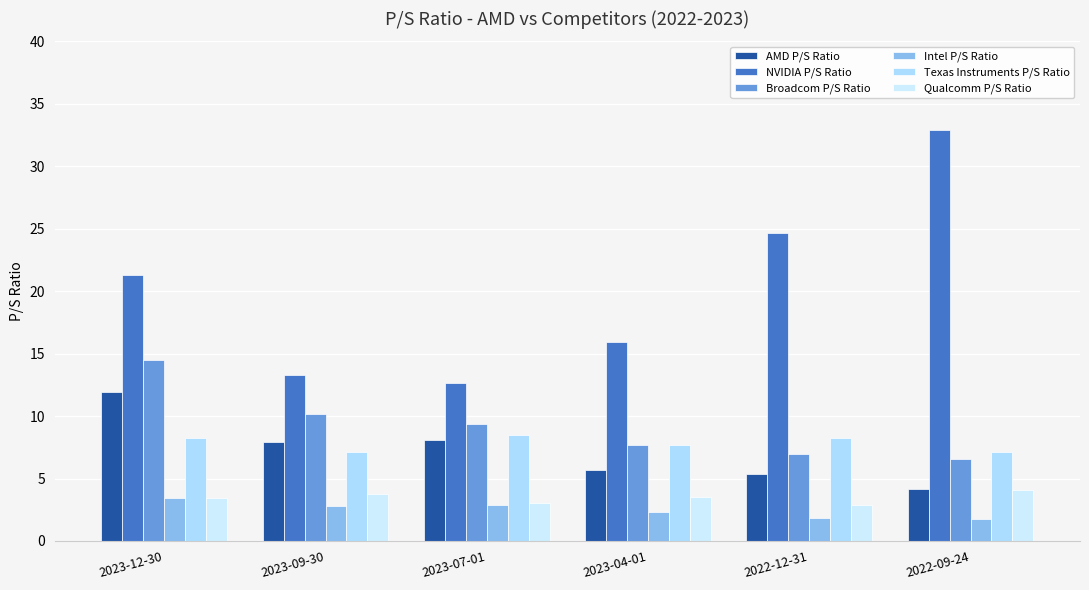

How many bars are there in total?

36